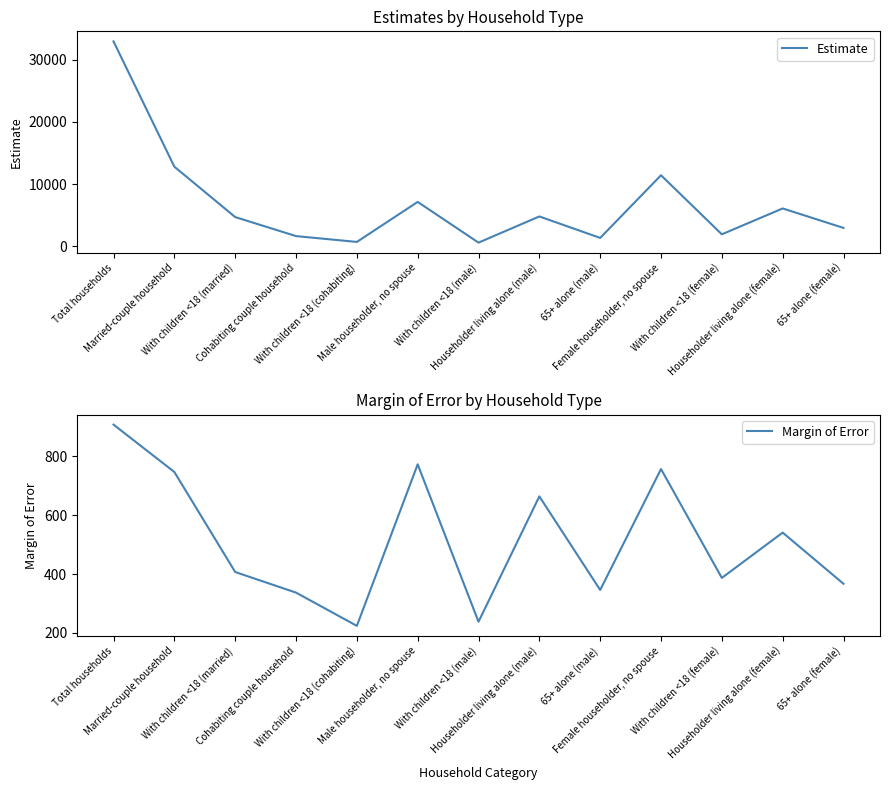

Which series has the widest spread of values?

Estimate